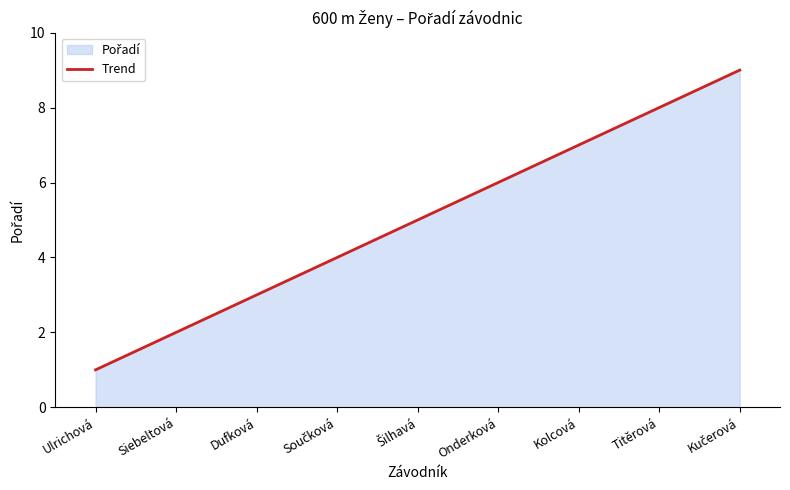

How many values are below 5?

4